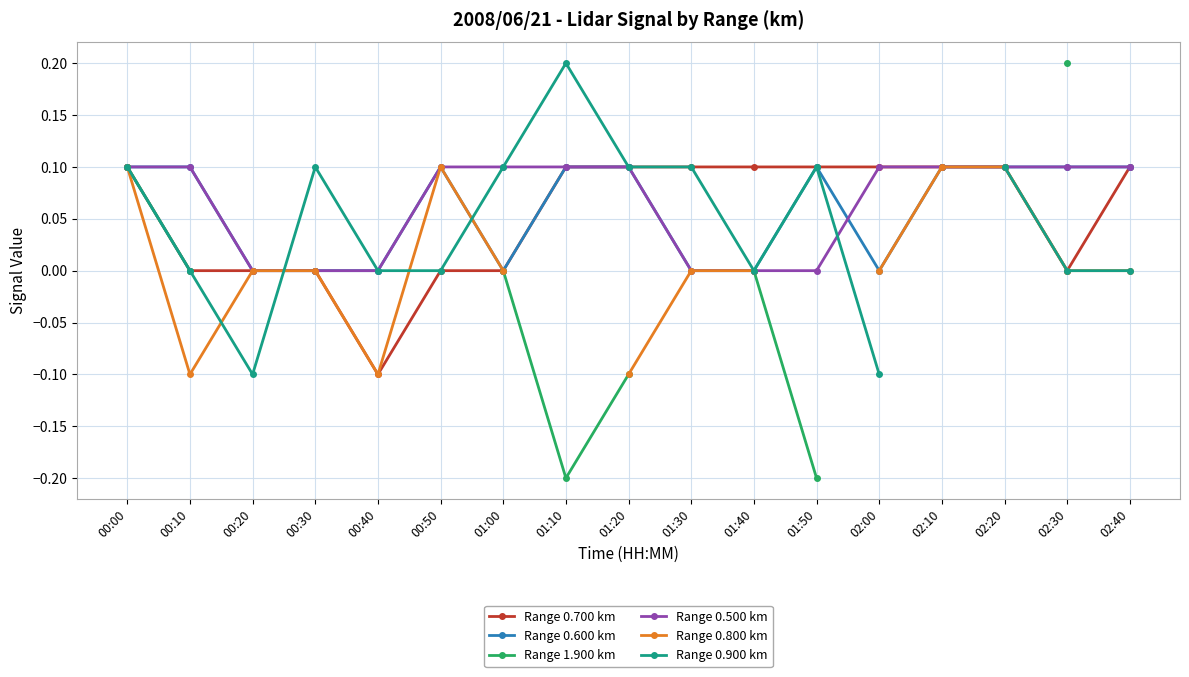

True or false: Range 0.700 km and Range 0.600 km intersect in this chart.

False